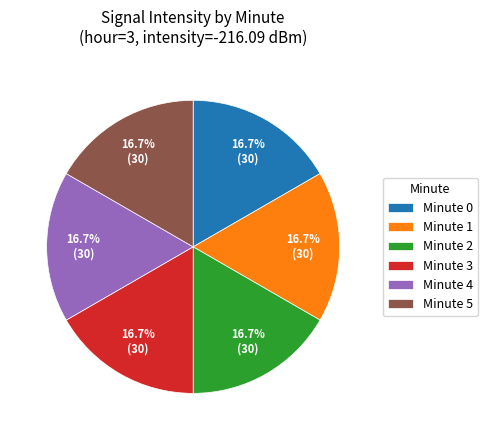

What is the ratio of the value at Minute 3 to the value at Minute 5?

1.0